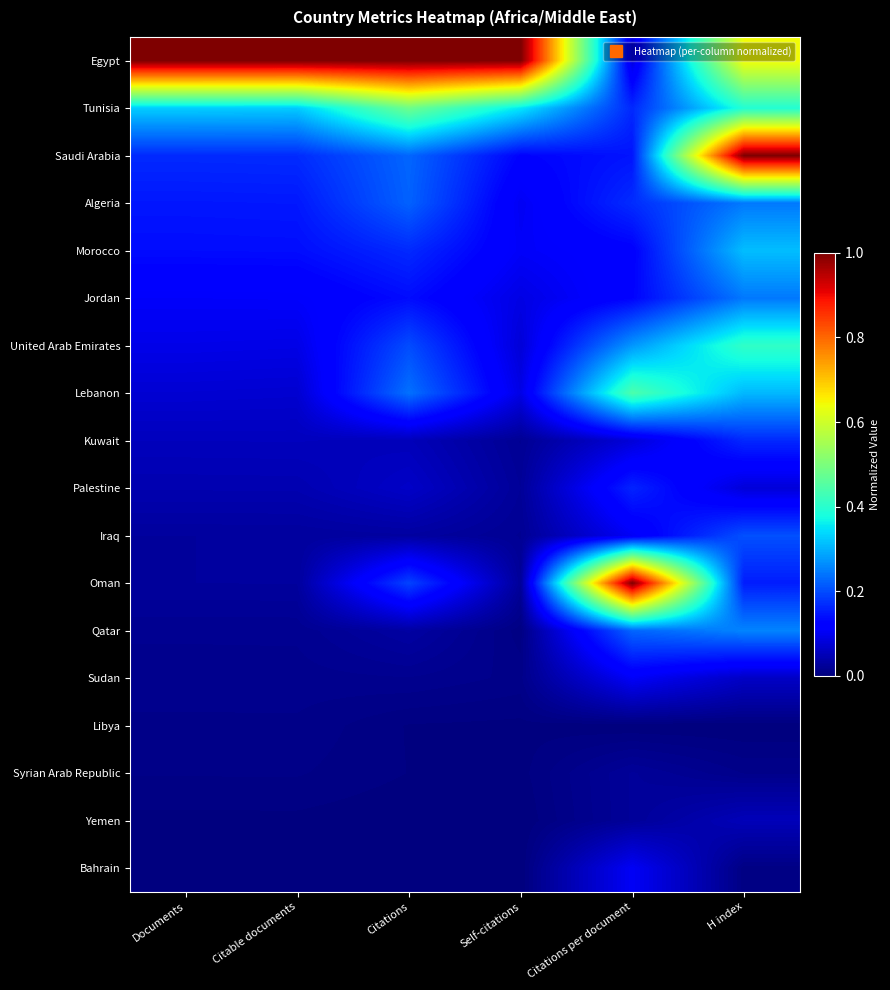

Reading left to right, list all the values displayed in this chart.

Egypt: Documents=1.0	Citable documents=1.0	Citations=1.0	Self-citations=1.0	Citations per document=0.1	H index=0.6
Tunisia: Documents=0.3	Citable documents=0.3	Citations=0.5	Self-citations=0.4	Citations per document=0.2	H index=0.4
Saudi Arabia: Documents=0.2	Citable documents=0.2	Citations=0.2	Self-citations=0.1	Citations per document=0.1	H index=1.0
Algeria: Documents=0.1	Citable documents=0.1	Citations=0.2	Self-citations=0.1	Citations per document=0.2	H index=0.2
Morocco: Documents=0.1	Citable documents=0.1	Citations=0.2	Self-citations=0.1	Citations per document=0.1	H index=0.3
Jordan: Documents=0.1	Citable documents=0.1	Citations=0.1	Self-citations=0.1	Citations per document=0.1	H index=0.2
United Arab Emirates: Documents=0.1	Citable documents=0.1	Citations=0.2	Self-citations=0.1	Citations per document=0.3	H index=0.4
Lebanon: Documents=0.1	Citable documents=0.1	Citations=0.2	Self-citations=0.1	Citations per document=0.4	H index=0.3
Kuwait: Documents=0.1	Citable documents=0.1	Citations=0.1	Self-citations=0.0	Citations per document=0.1	H index=0.2
Palestine: Documents=0.0	Citable documents=0.0	Citations=0.1	Self-citations=0.0	Citations per document=0.2	H index=0.1
Iraq: Documents=0.0	Citable documents=0.0	Citations=0.0	Self-citations=0.0	Citations per document=0.1	H index=0.2
Oman: Documents=0.0	Citable documents=0.0	Citations=0.2	Self-citations=0.0	Citations per document=1.0	H index=0.2
Qatar: Documents=0.0	Citable documents=0.0	Citations=0.0	Self-citations=0.0	Citations per document=0.2	H index=0.3
Sudan: Documents=0.0	Citable documents=0.0	Citations=0.0	Self-citations=0.0	Citations per document=0.1	H index=0.1
Libya: Documents=0.0	Citable documents=0.0	Citations=0.0	Self-citations=0.0	Citations per document=0.0	H index=0.0
Syrian Arab Republic: Documents=0.0	Citable documents=0.0	Citations=0.0	Self-citations=0.0	Citations per document=0.0	H index=0.0
Yemen: Documents=0.0	Citable documents=0.0	Citations=0.0	Self-citations=0.0	Citations per document=0.0	H index=0.1
Bahrain: Documents=0.0	Citable documents=0.0	Citations=0.0	Self-citations=0.0	Citations per document=0.1	H index=0.0